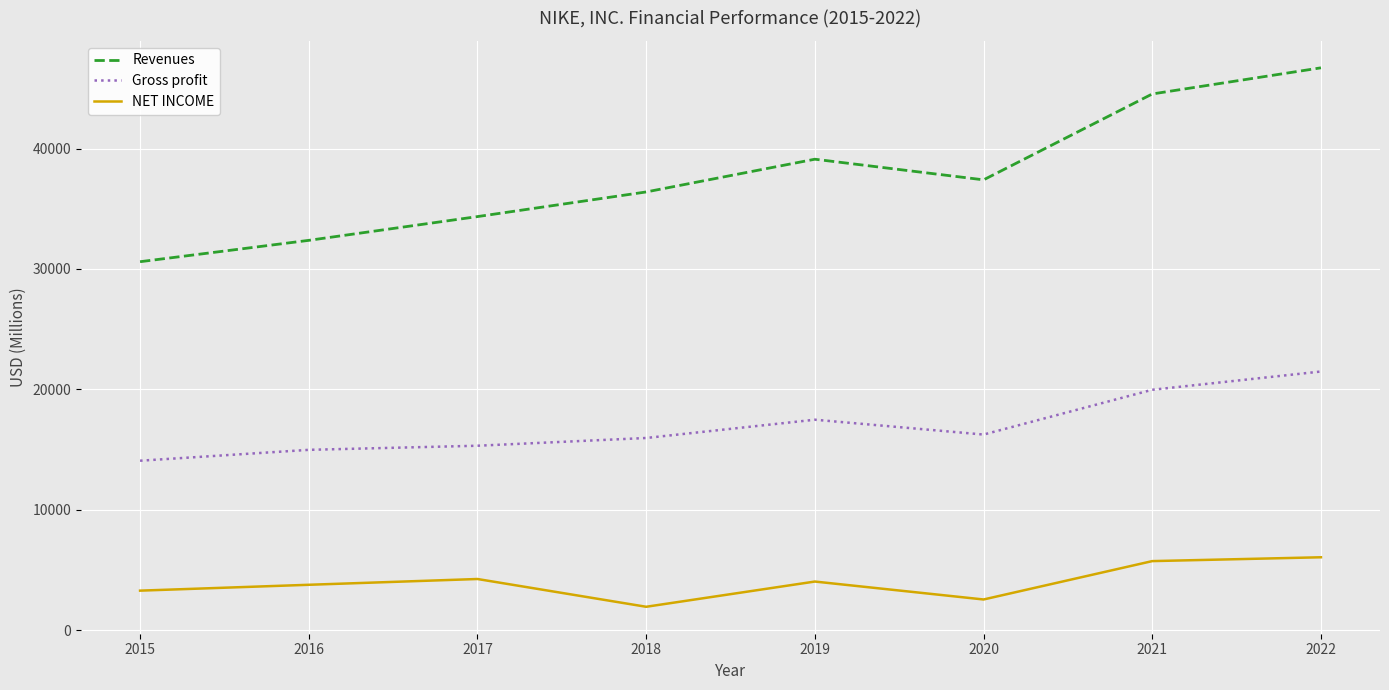

At how many categories does at least one series exceed 9694?

8